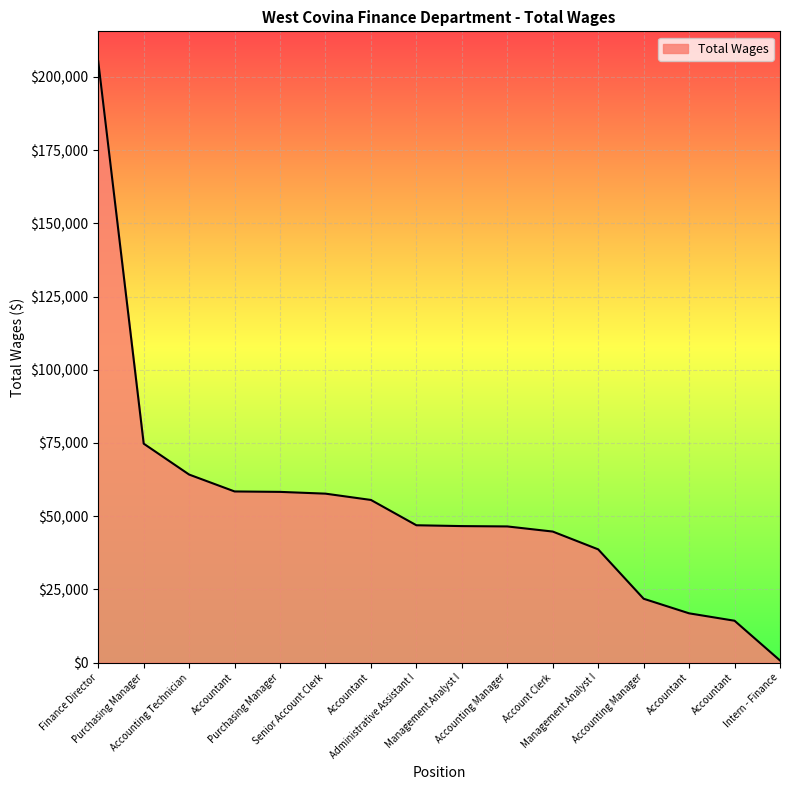

What is the sum of all values?

851421